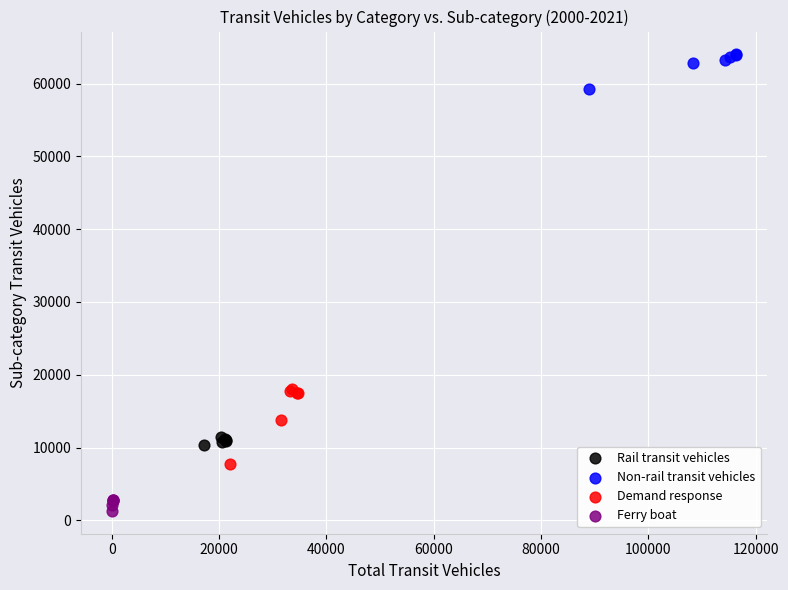

Which series reaches the minimum Y coordinate?

Ferry boat